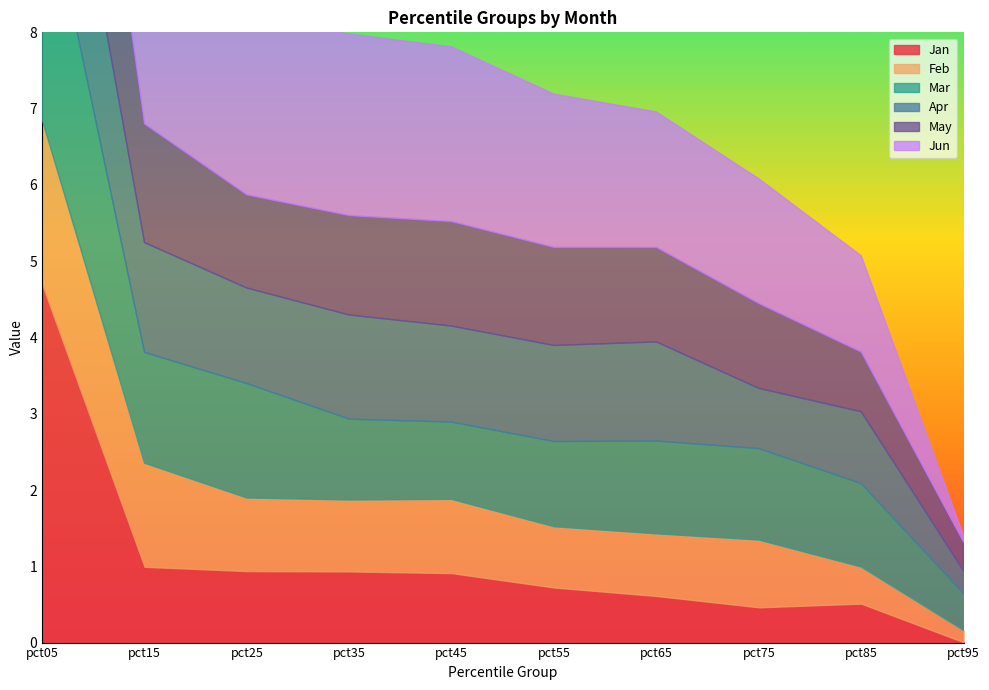

True or false: May and Feb intersect in this chart.

False